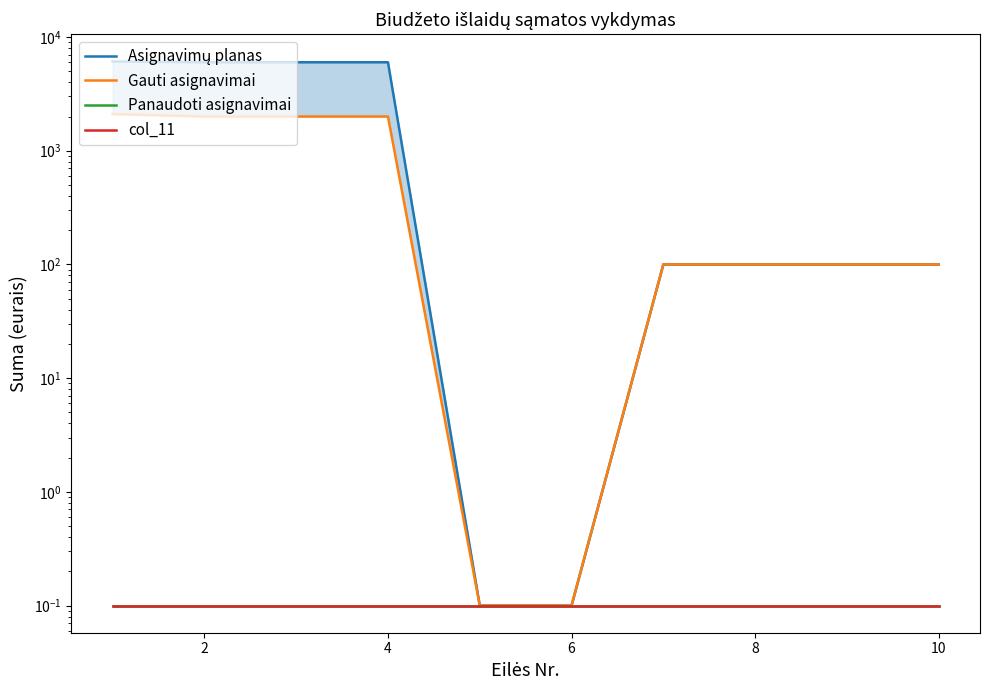

True or false: Asignavimų planas and Panaudoti asignavimai intersect in this chart.

False